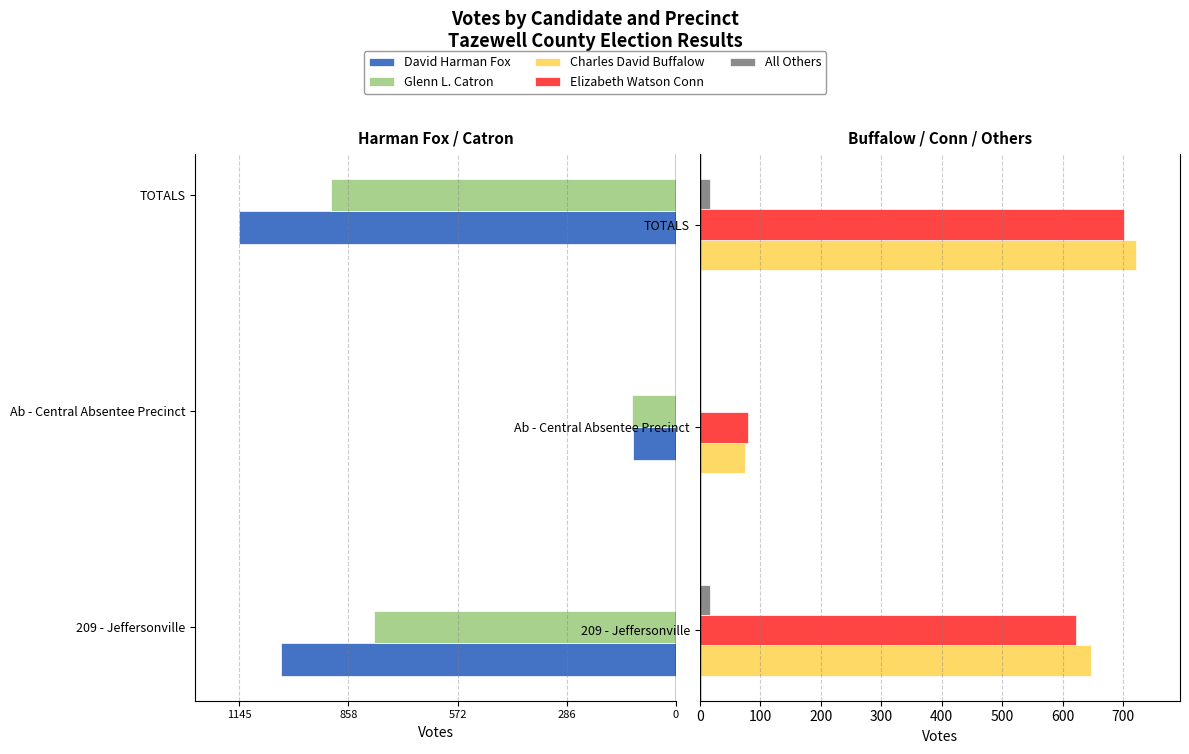

Reading left to right, transcribe all the data shown in this chart.

David Harman Fox: -1034	-111	-1145
Glenn L. Catron: -791	-114	-905
Charles David Buffalow: 647	75	722
Elizabeth Watson Conn: 622	80	702
All Others: 17	0	17